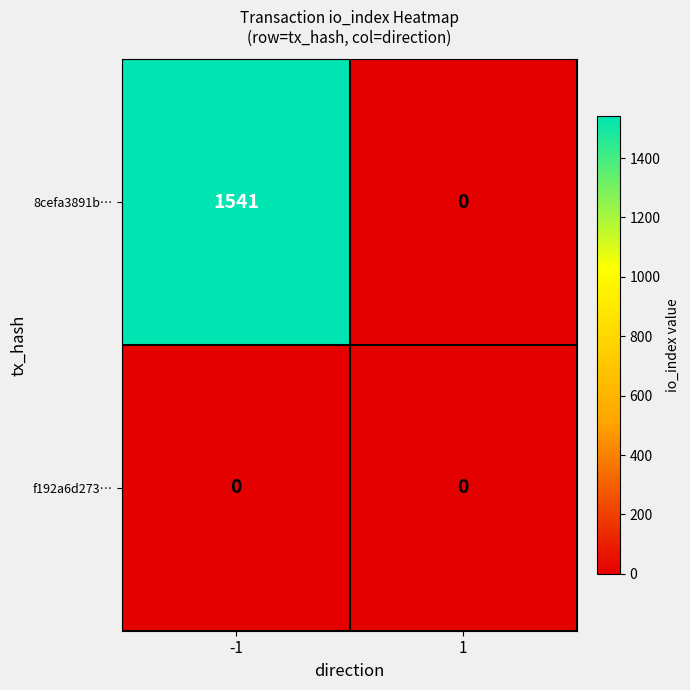

Reading right to left, extract all data points from this chart.

8cefa3891b…: 0	1541
f192a6d273…: 0	0